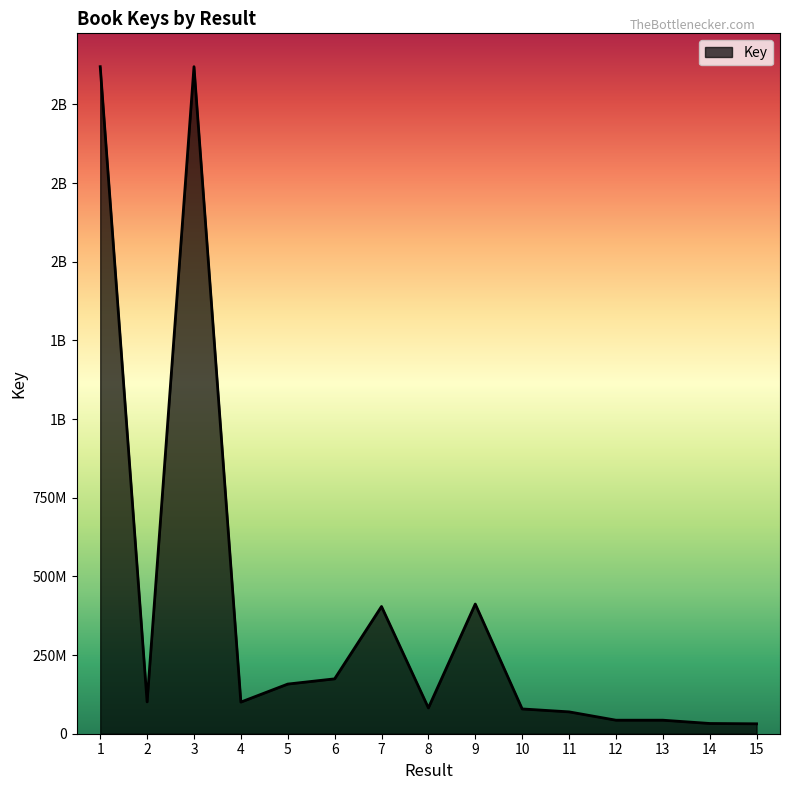

What is the difference between the maximum and minimum values?

2088178404